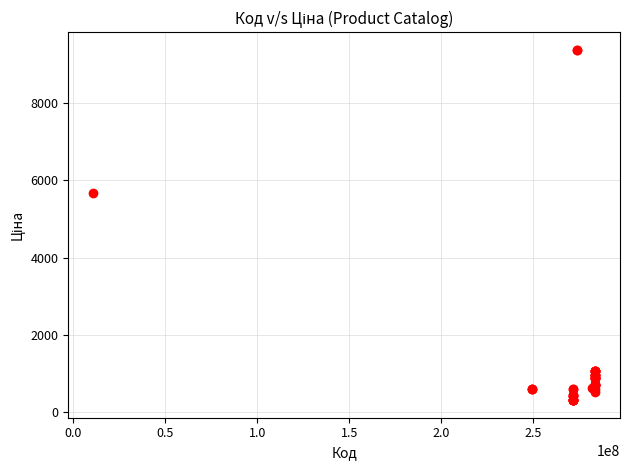

What Y value in the scatter plot is closest to 4847?

5673.8